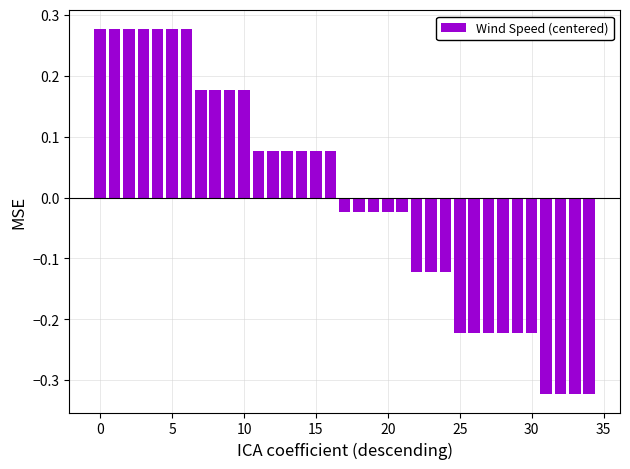

What is the difference between the maximum and minimum values?

0.6